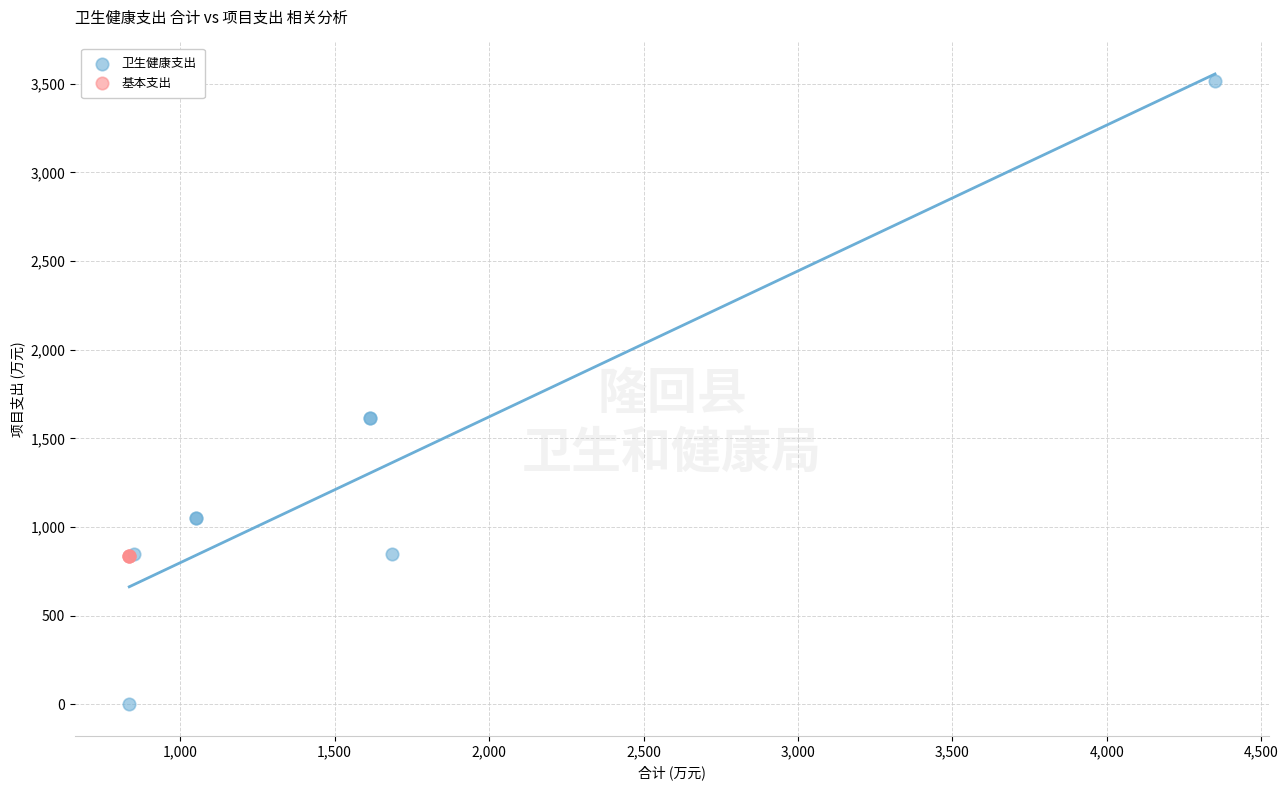

Which series contains the highest Y value?

卫生健康支出